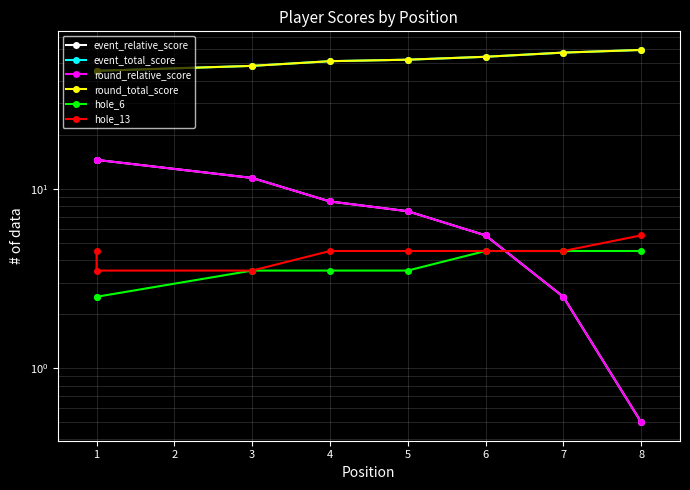

What is the sum of all round_relative_score values?

65.0